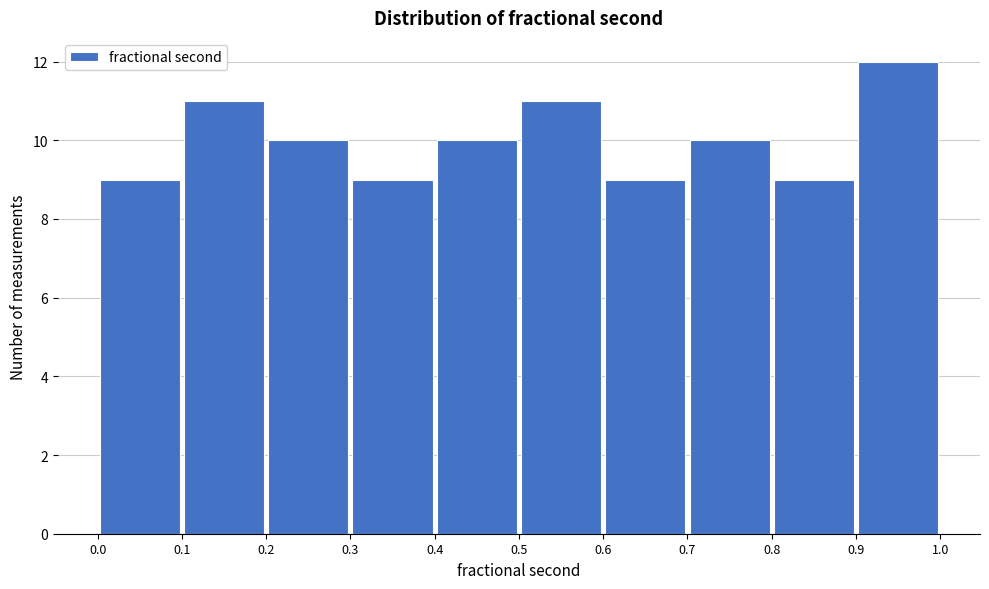

Which range on the x-axis has the tallest bar?

0.9 to 1.0